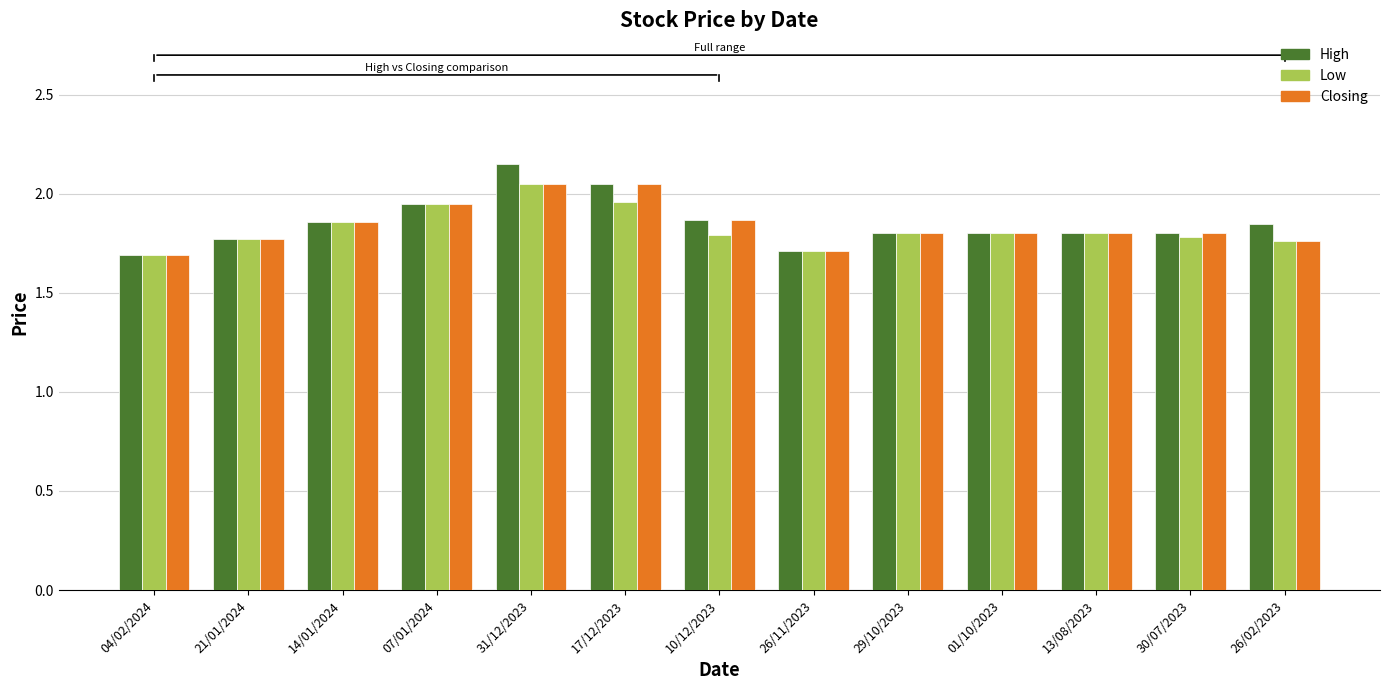

Which label corresponds to the largest value in the chart?

31/12/2023